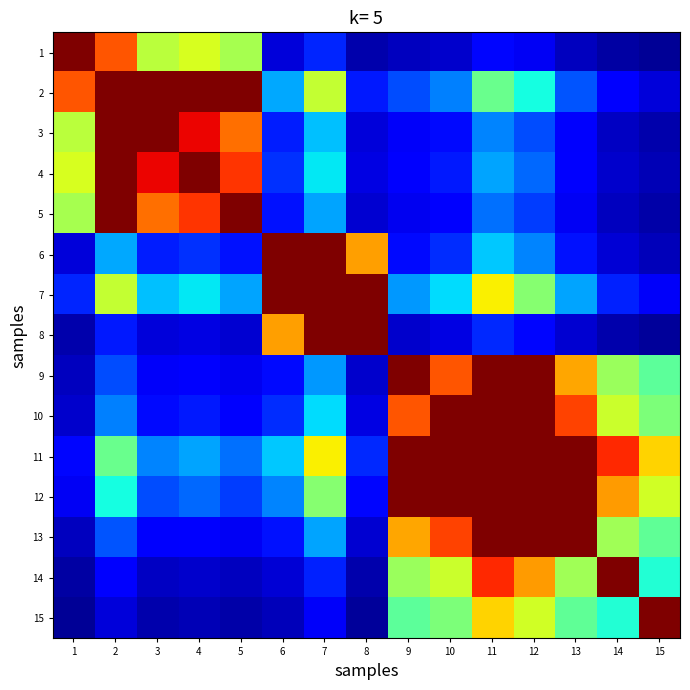

What is the spread (max minus min) of values at 6?

0.9